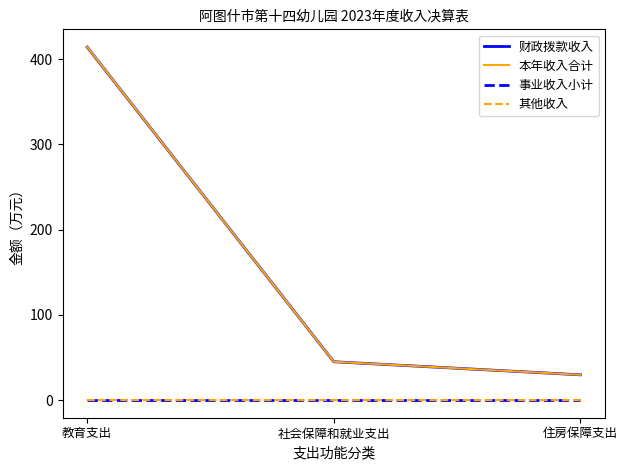

Which series has the widest spread of values?

本年收入合计